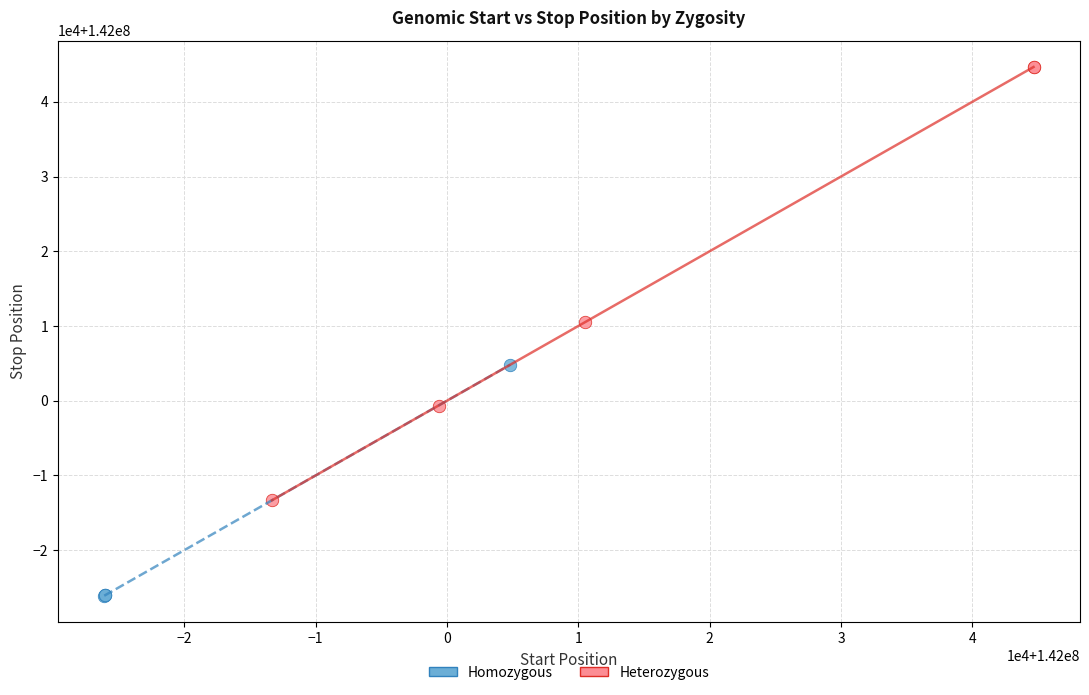

What are all the series names shown in the legend?

Homozygous, Heterozygous